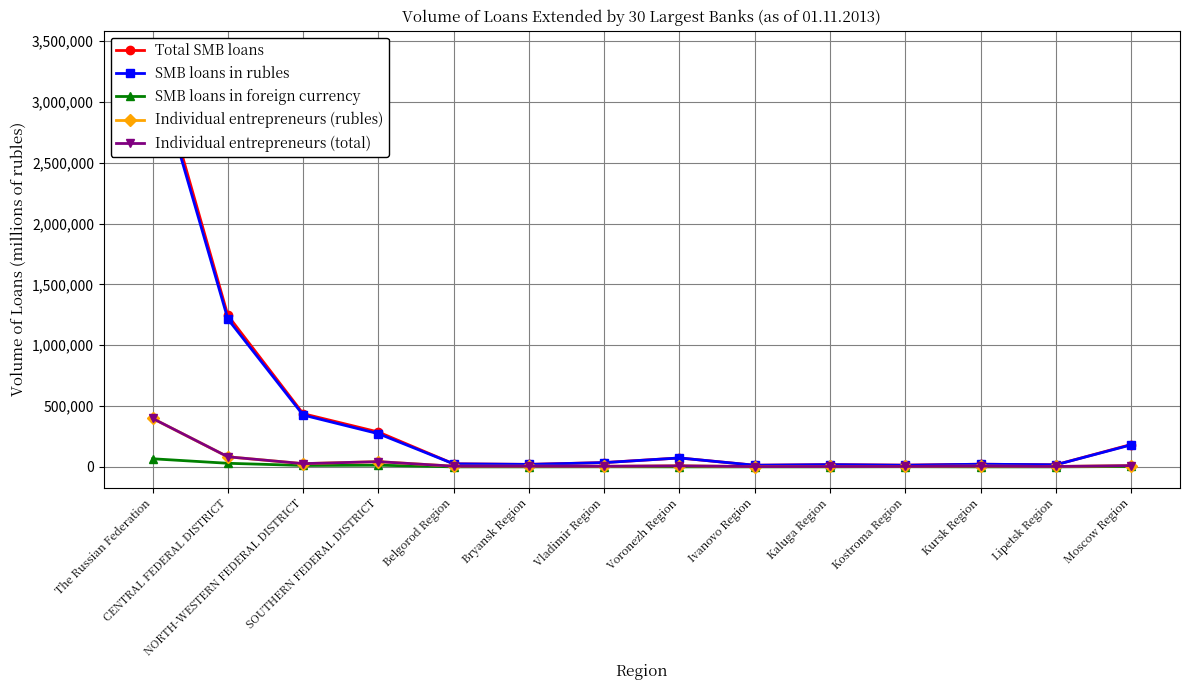

What are all the series names shown in the legend?

Total SMB loans, SMB loans in rubles, SMB loans in foreign currency, Individual entrepreneurs (rubles), Individual entrepreneurs (total)